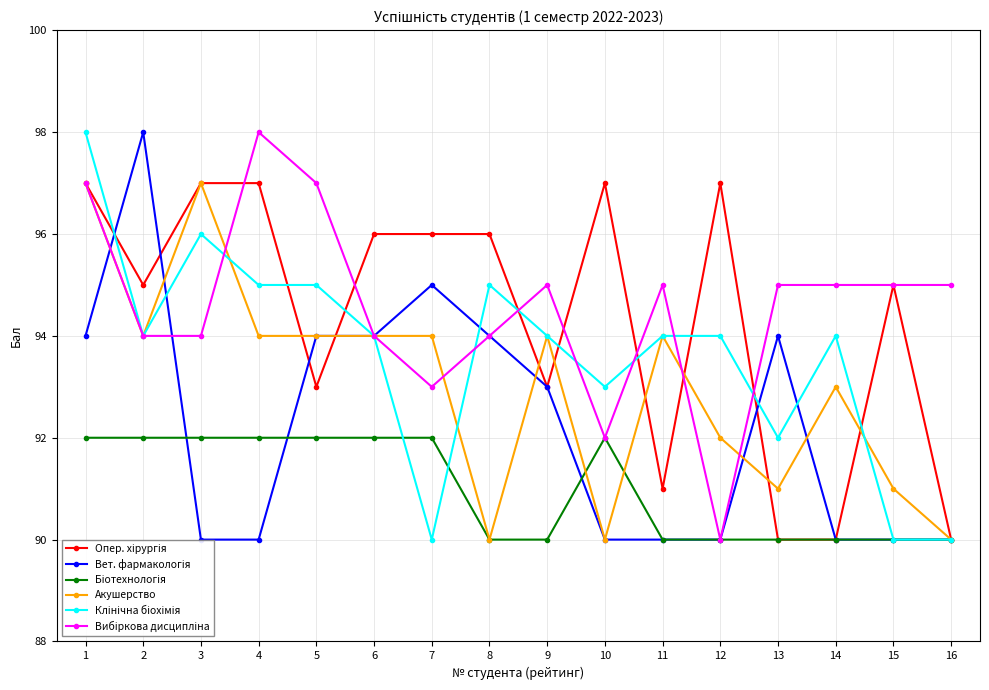

Reading right to left, what are all the values shown in this chart?

Опер. хірургія: 16=90	15=95	14=90	13=90	12=97	11=91	10=97	9=93	8=96	7=96	6=96	5=93	4=97	3=97	2=95	1=97
Вет. фармакологія: 16=90	15=90	14=90	13=94	12=90	11=90	10=90	9=93	8=94	7=95	6=94	5=94	4=90	3=90	2=98	1=94
Біотехнологія: 16=90	15=90	14=90	13=90	12=90	11=90	10=92	9=90	8=90	7=92	6=92	5=92	4=92	3=92	2=92	1=92
Акушерство: 16=90	15=91	14=93	13=91	12=92	11=94	10=90	9=94	8=90	7=94	6=94	5=94	4=94	3=97	2=94	1=97
Клінічна біохімія: 16=90	15=90	14=94	13=92	12=94	11=94	10=93	9=94	8=95	7=90	6=94	5=95	4=95	3=96	2=94	1=98
Вибіркова дисципліна: 16=95	15=95	14=95	13=95	12=90	11=95	10=92	9=95	8=94	7=93	6=94	5=97	4=98	3=94	2=94	1=97